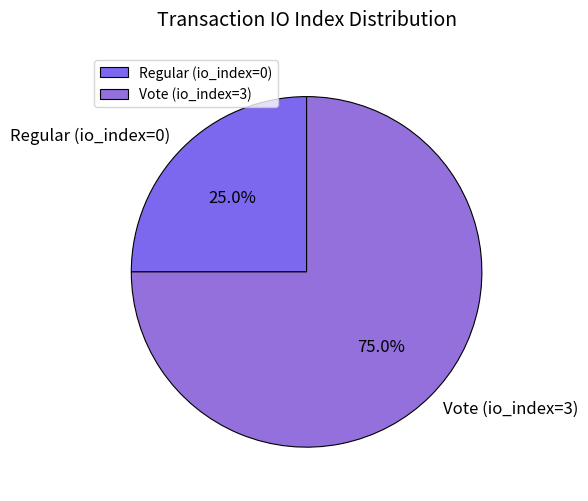

What percentage do Vote (io_index=3) and Regular (io_index=0) together represent?

100.0%